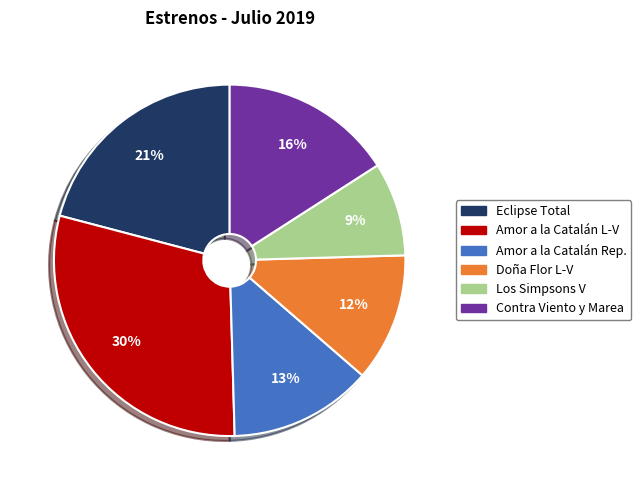

To the nearest percent, what is the average slice percentage?

17%